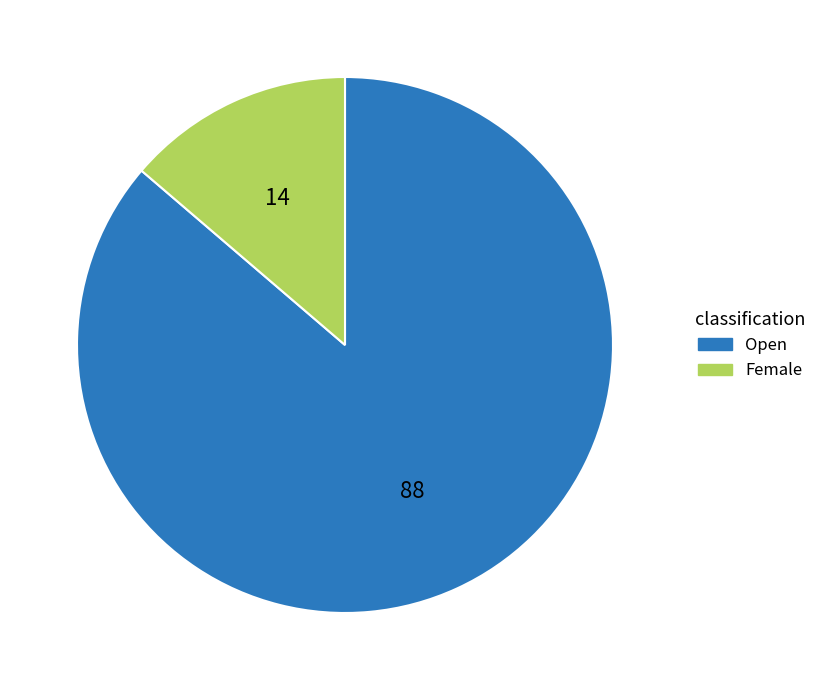

Is the sum of Open and Female greater than half?

Yes